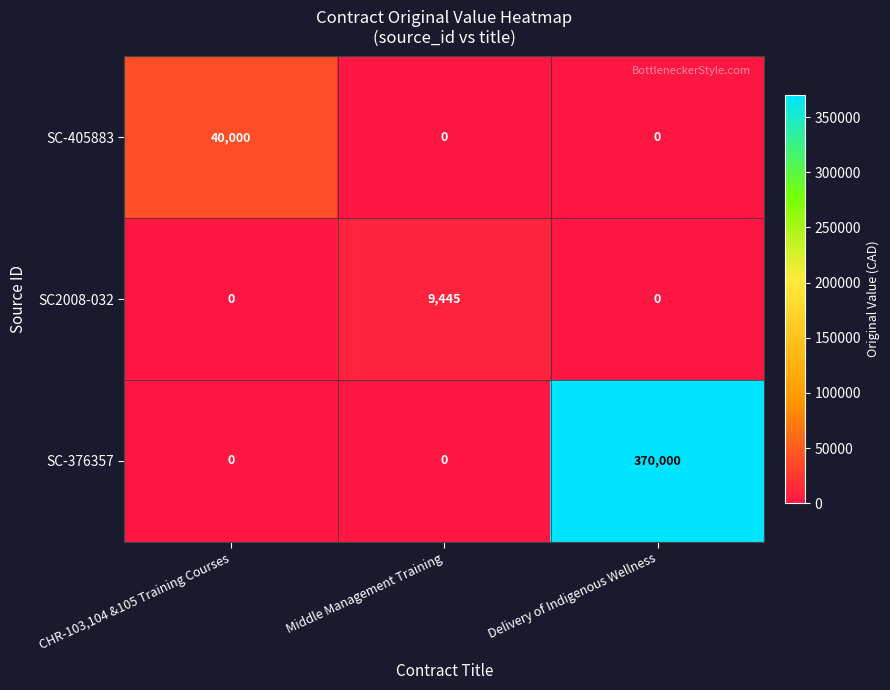

Reading right to left, what are all the values shown in this chart?

SC-405883: Delivery of Indigenous Wellness=0	Middle Management Training=0	CHR-103,104 &105 Training Courses=40000
SC2008-032: Delivery of Indigenous Wellness=0	Middle Management Training=9445	CHR-103,104 &105 Training Courses=0
SC-376357: Delivery of Indigenous Wellness=370000	Middle Management Training=0	CHR-103,104 &105 Training Courses=0